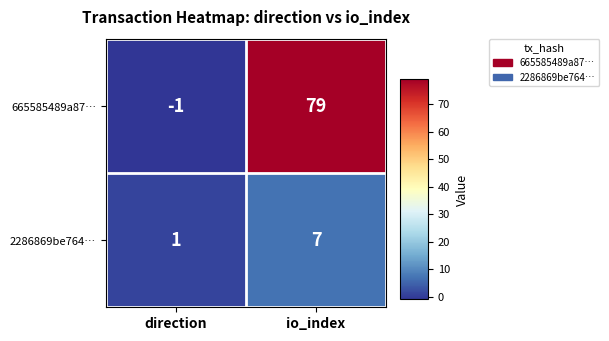

Where is 2286869be764… nearest to the value 4?

direction